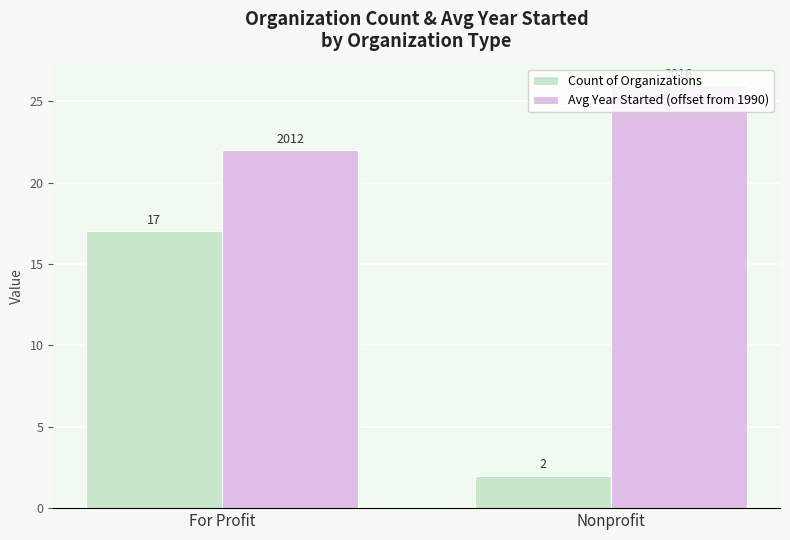

Reading right to left, transcribe all the data shown in this chart.

Count of Organizations: 2	17
Avg Year Started (offset from 1990): 26	22